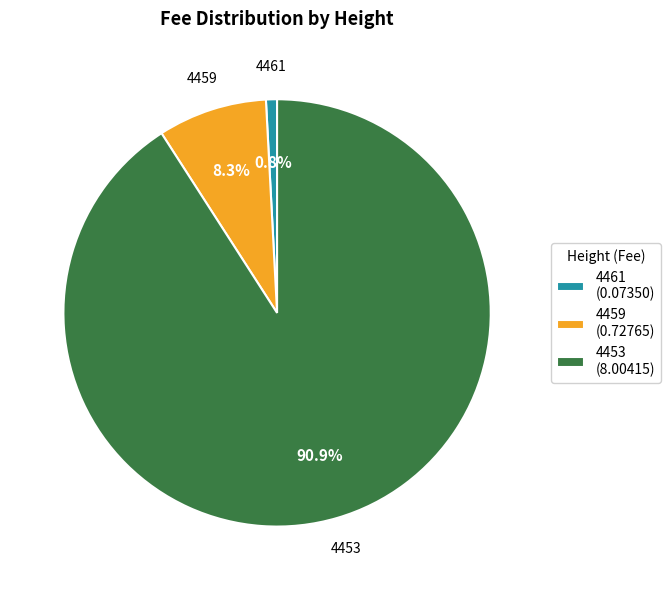

Between 4453 and 4459, which is larger?

4453